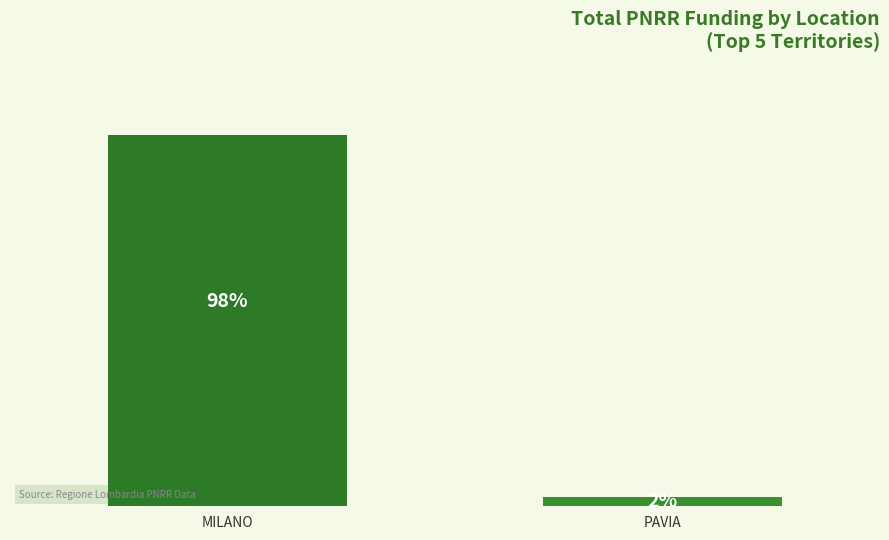

Are the bars horizontal?

No